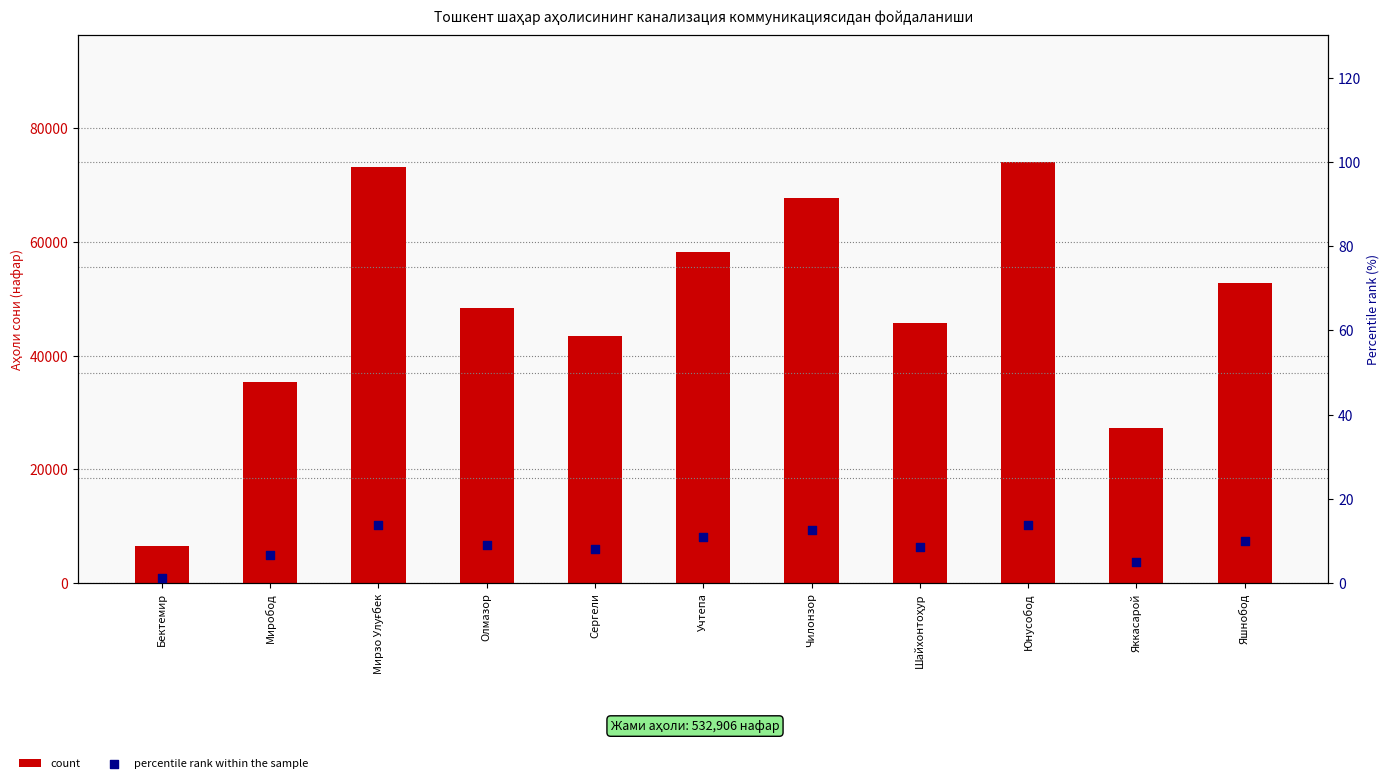

Which series has the largest total across all categories?

count